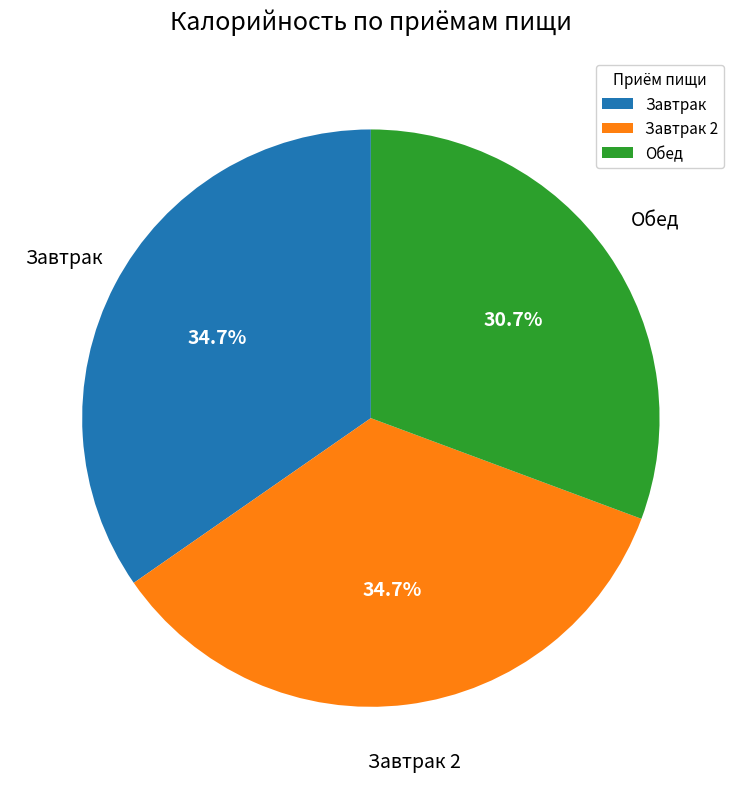

How many segments does this pie chart have?

3